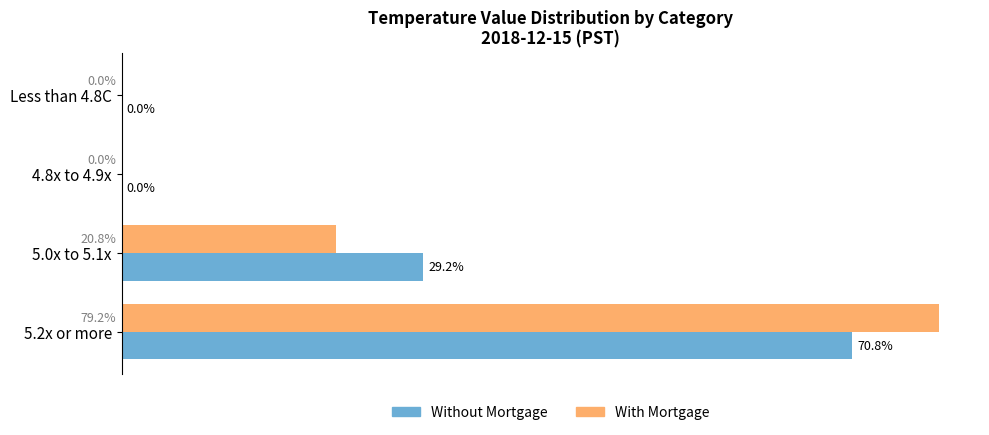

Which series changed the most between 5.0x to 5.1x and 5.2x or more?

With Mortgage